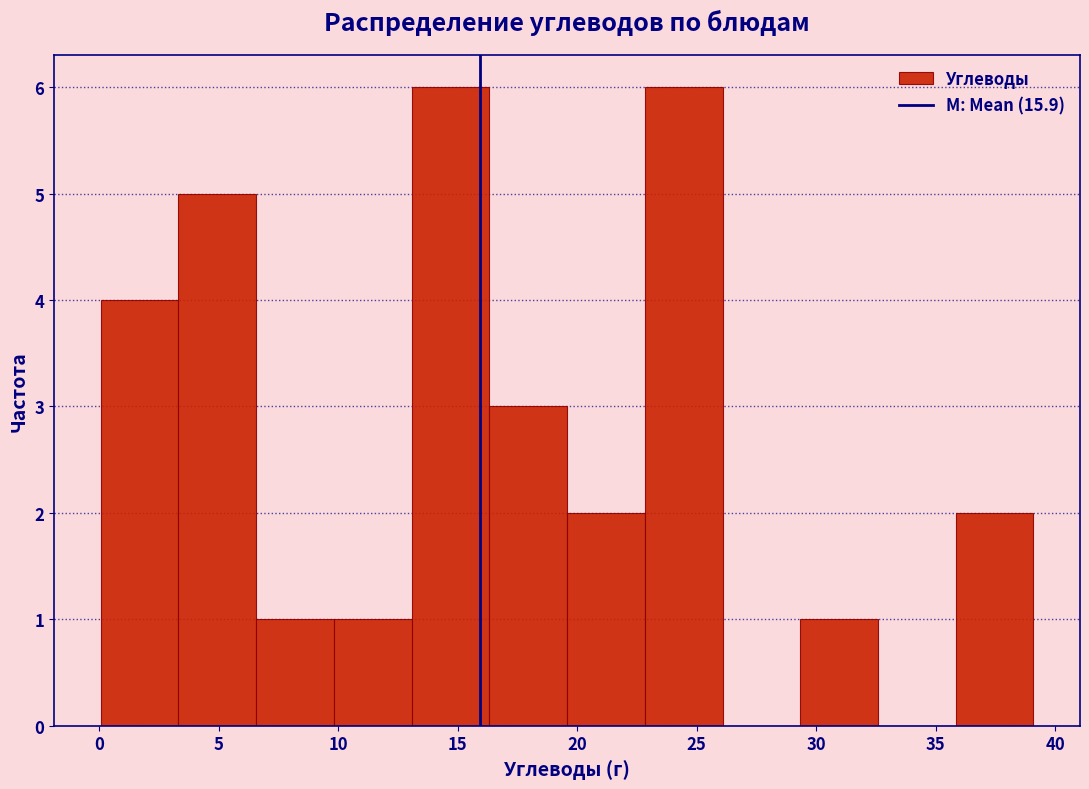

Reading left to right, list every bar in this chart as the range it spans on the x-axis followed by its height. Neither the bar edges nor the heights are printed on the chart, so give them approximately, as read against the axes.

0.0 to 3.5: 4
3.5 to 6.5: 5
6.5 to 10.0: 1
10.0 to 13.0: 1
13.0 to 16.5: 6
16.5 to 19.5: 3
19.5 to 23.0: 2
23.0 to 26.0: 6
26.0 to 29.5: 0
29.5 to 32.5: 1
32.5 to 36.0: 0
36.0 to 39.0: 2